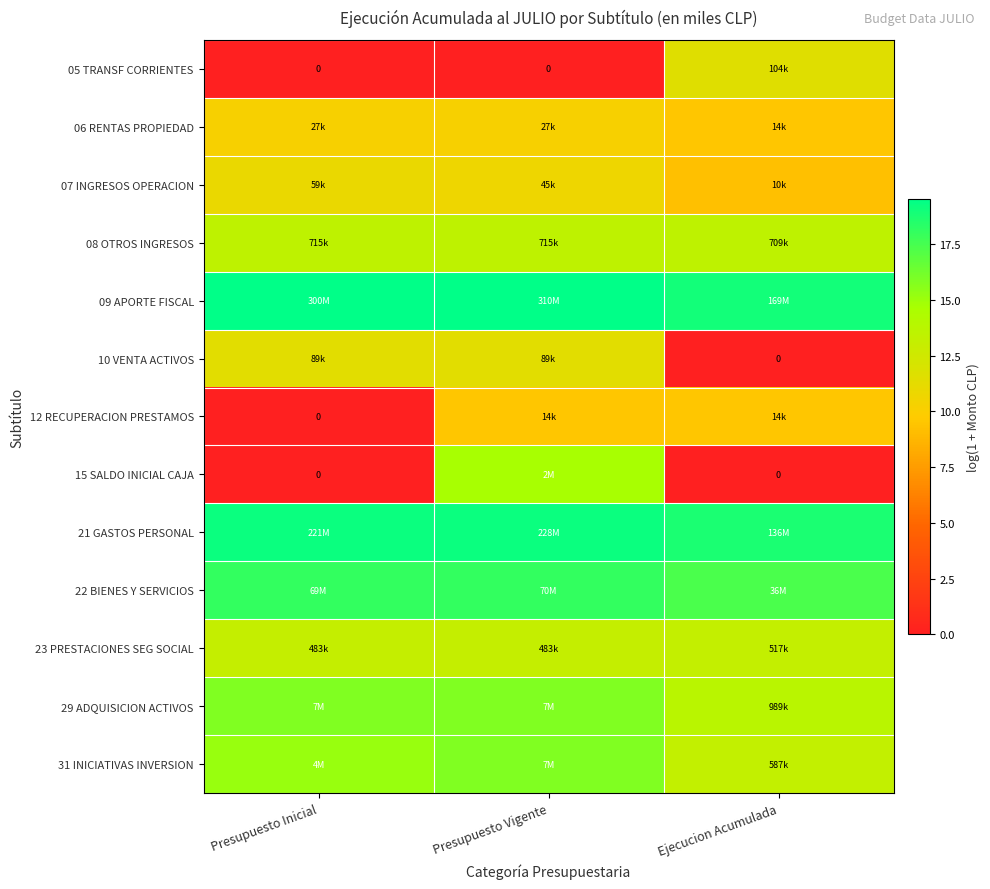

Which series has the largest total across all categories?

09 APORTE FISCAL